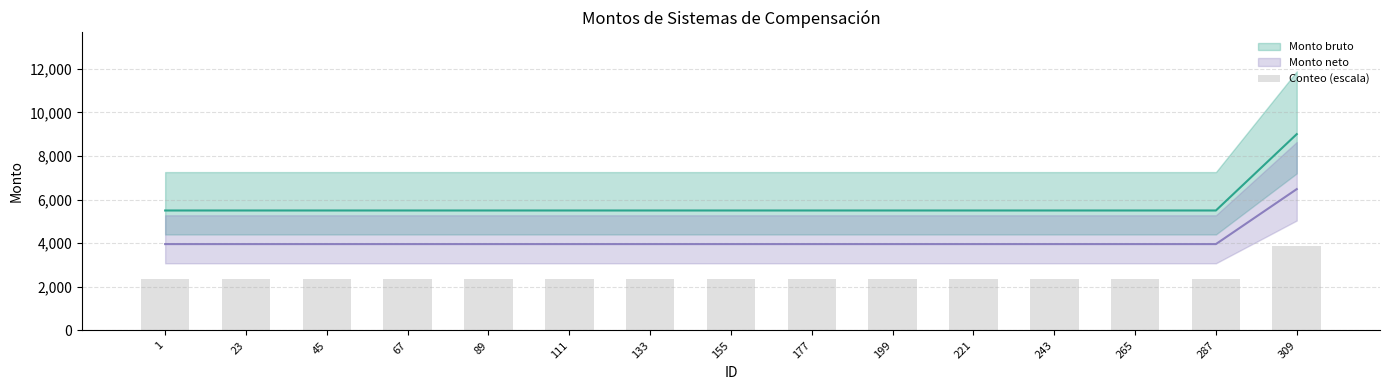

How many values exceed 2376?

1